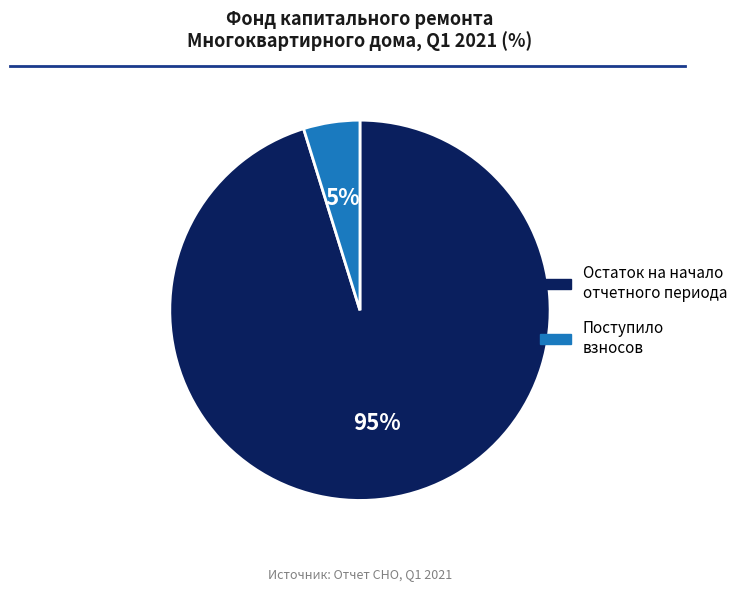

To the nearest percent, what is the average slice percentage?

50%